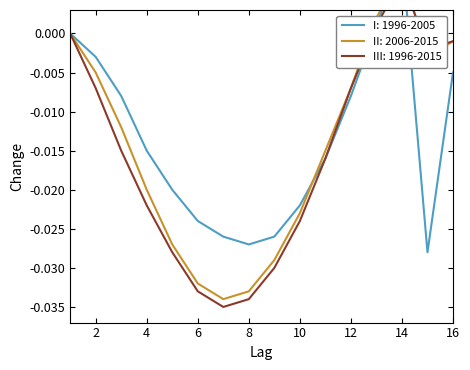

Which category has the lowest value across all series?

7